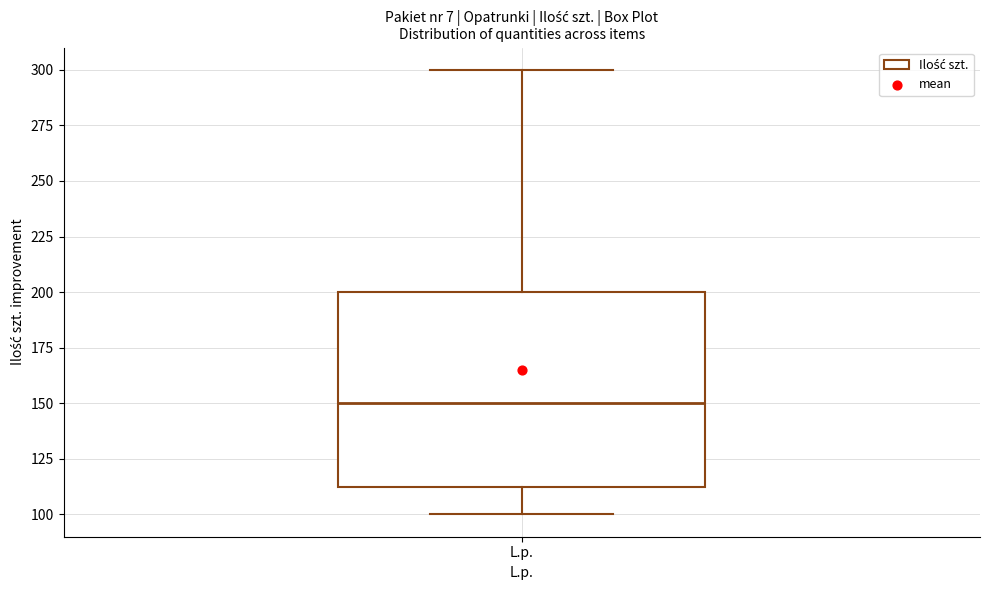

Transcribe this box plot: give where the median line is, the range the box spans, and where the two whiskers end, as read against the y-axis. The values are not printed on the chart, so give them approximately, as read against the axis.

median 150, box 115 to 200, whiskers 100 to 300